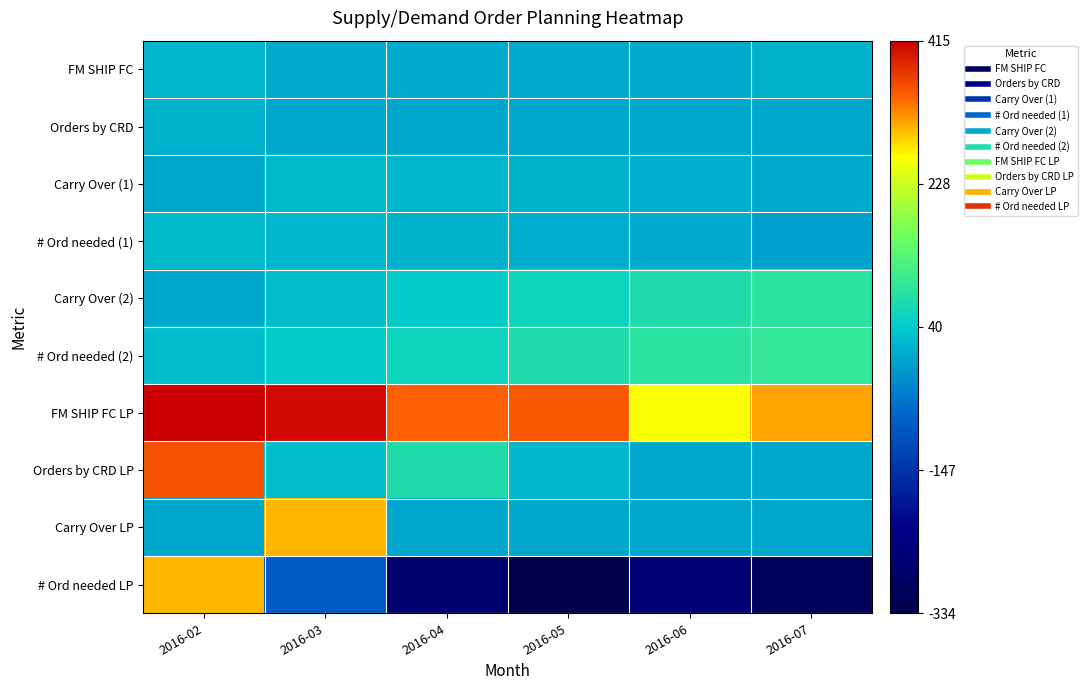

At 2016-02, list the series in order from smallest to largest.

Carry Over (1), Carry Over (2), Carry Over LP, Orders by CRD, FM SHIP FC, # Ord needed (1), # Ord needed (2), # Ord needed LP, Orders by CRD LP, FM SHIP FC LP